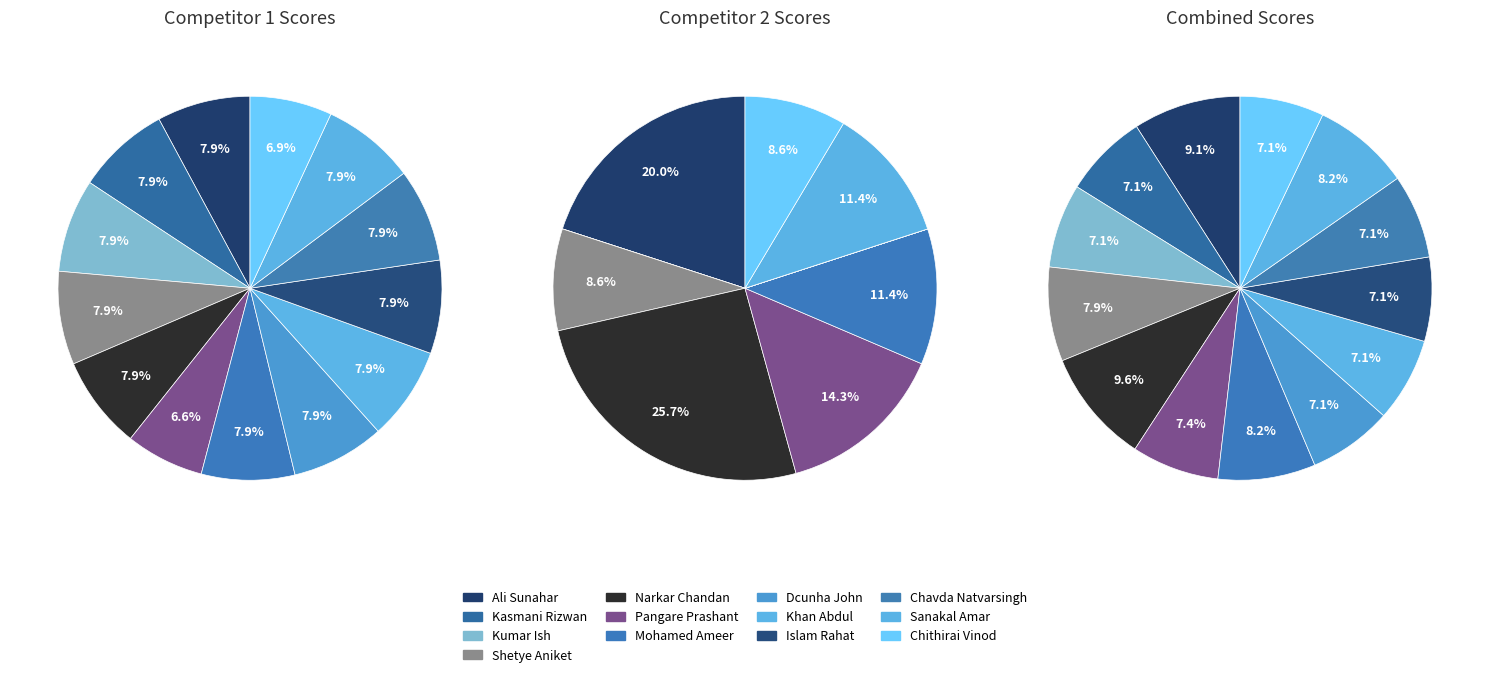

Between Kumar Ish and Narkar Chandan, which series saw the biggest shift?

Competitor 2 (Score 2)